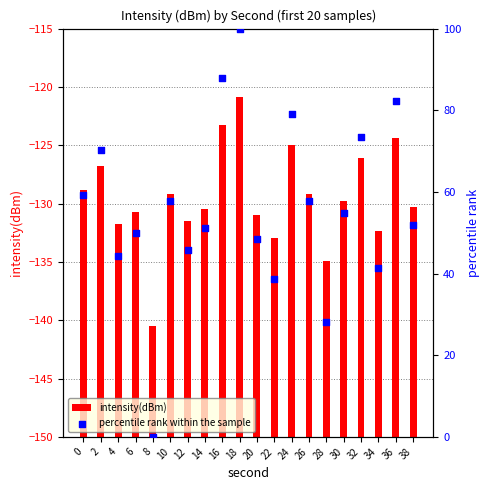

Which series has the widest spread of Y values?

percentile rank within the sample